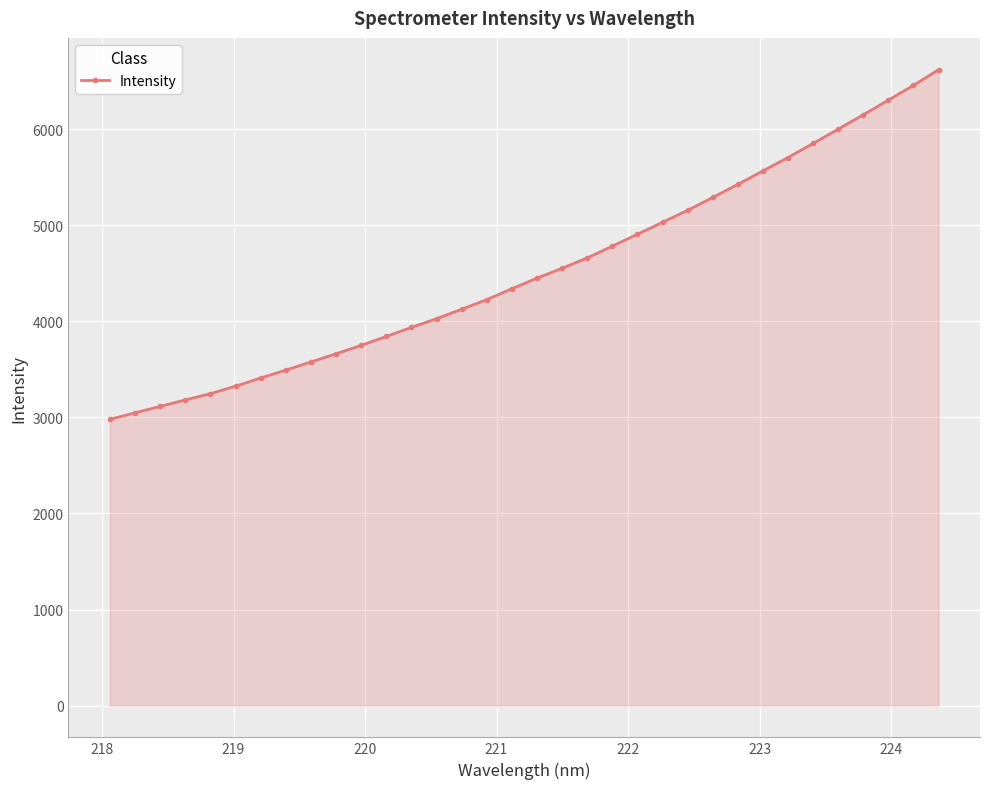

Reading left to right, list all the values displayed in this chart.

2980.0	3047.9	3114.7	3182.2	3247.4	3325.0	3410.7	3492.6	3578.2	3662.7	3750.7	3843.4	3937.8	4028.3	4126.7	4226.9	4340.3	4450.7	4553.2	4661.1	4783.8	4907.7	5032.0	5157.2	5290.2	5426.9	5567.4	5706.3	5853.4	6001.7	6151.8	6304.6	6457.4	6620.8